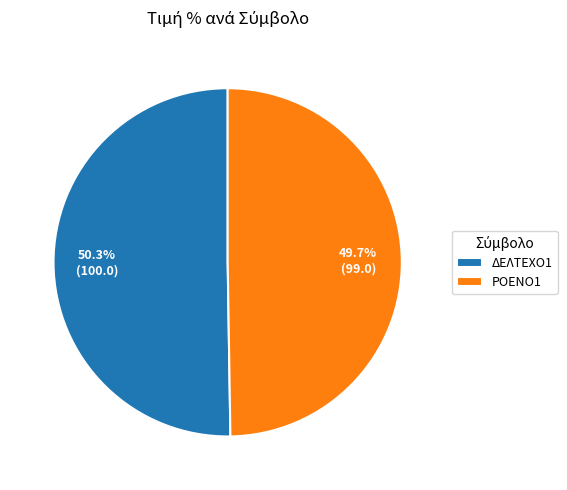

Is it true that ΡΟΕΝΟ1 is 50% of the pie?

True